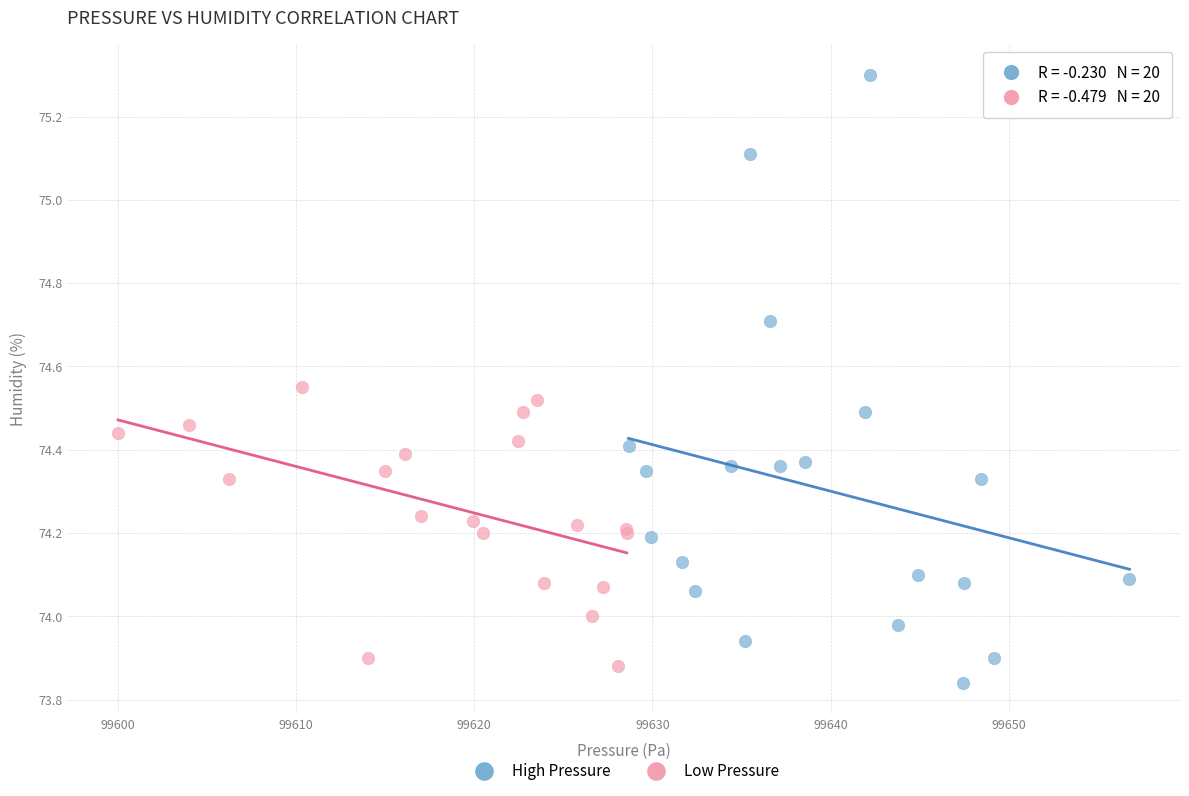

Which series has the largest Y range (max minus min)?

High Pressure